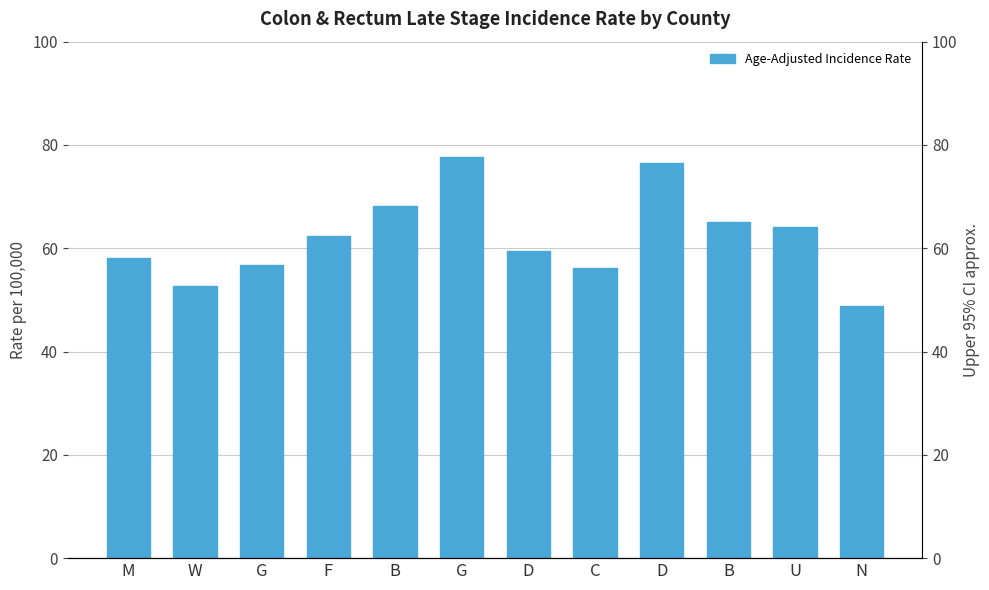

Are the bars grouped side by side (vs. stacked)?

No